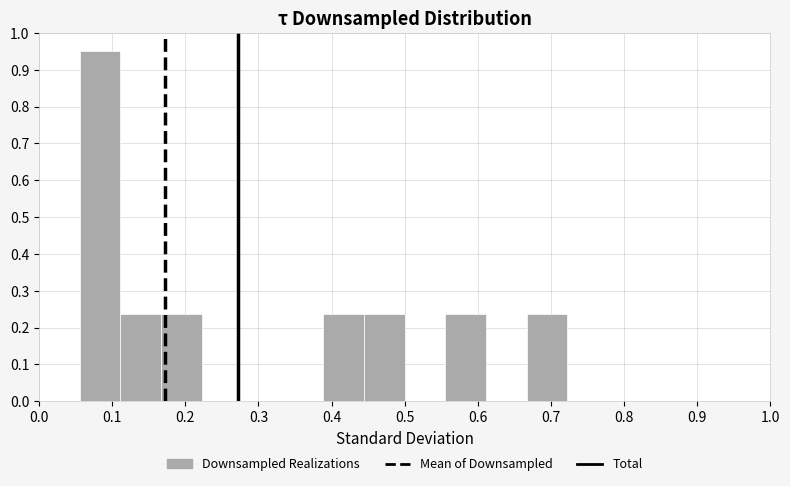

Over which range of the x-axis is the bar tallest?

0.06 to 0.11